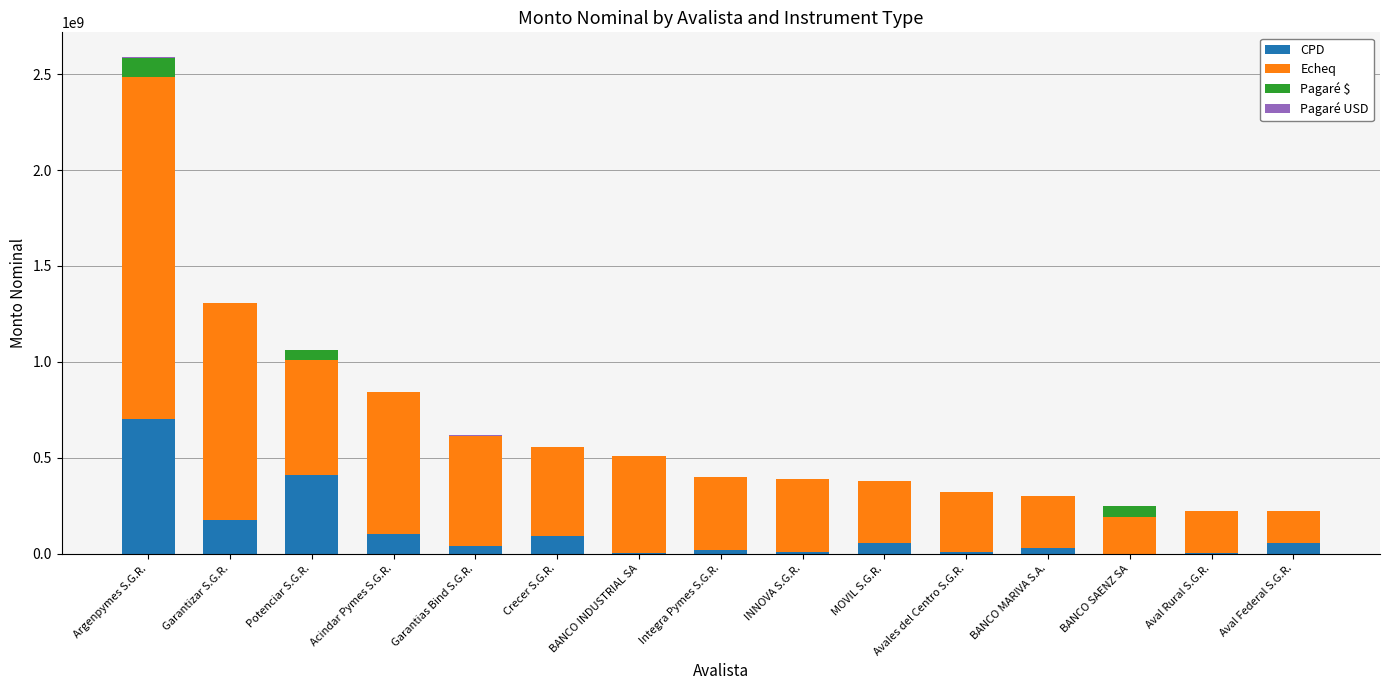

How many distinct data groups are displayed?

4